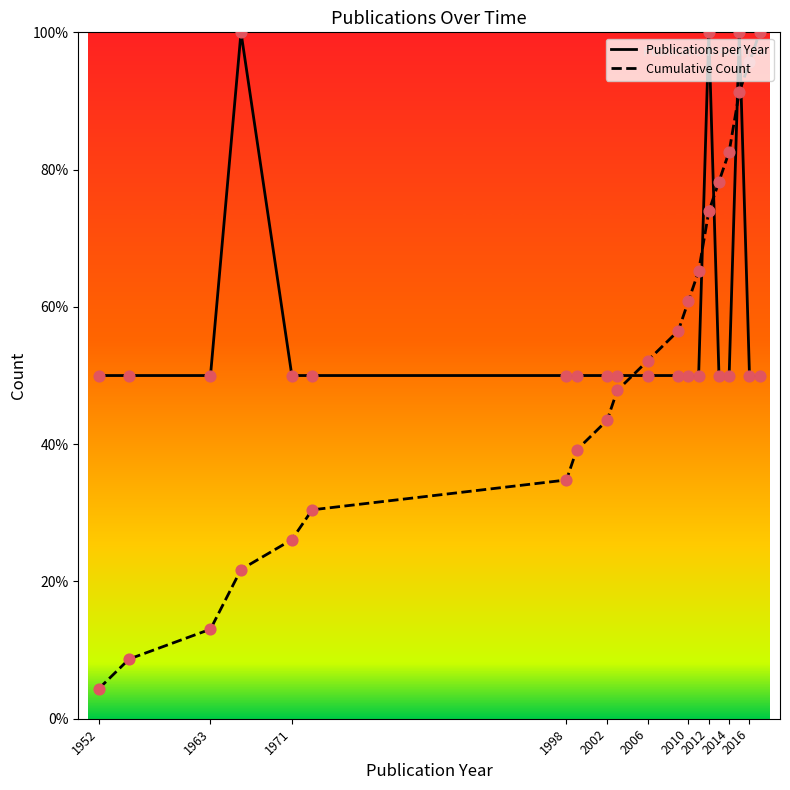

Which series has the largest range (max minus min)?

Cumulative Count